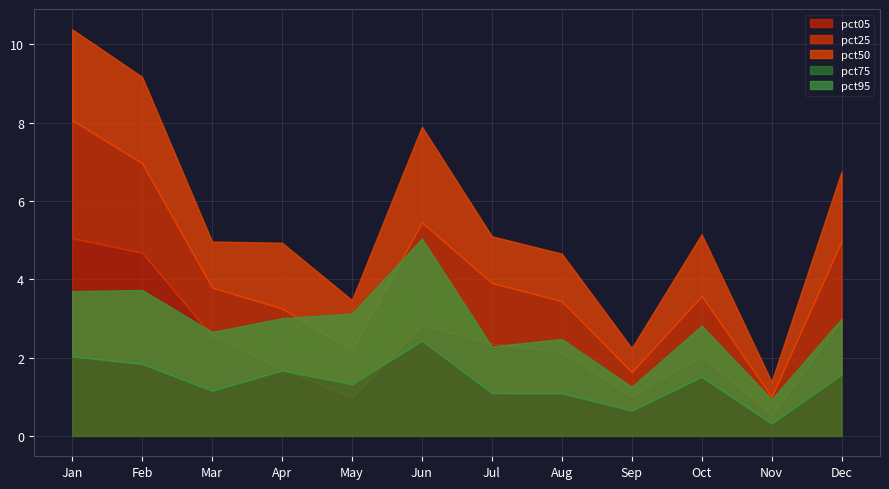

Which series changed the most between Jan and Dec?

pct05